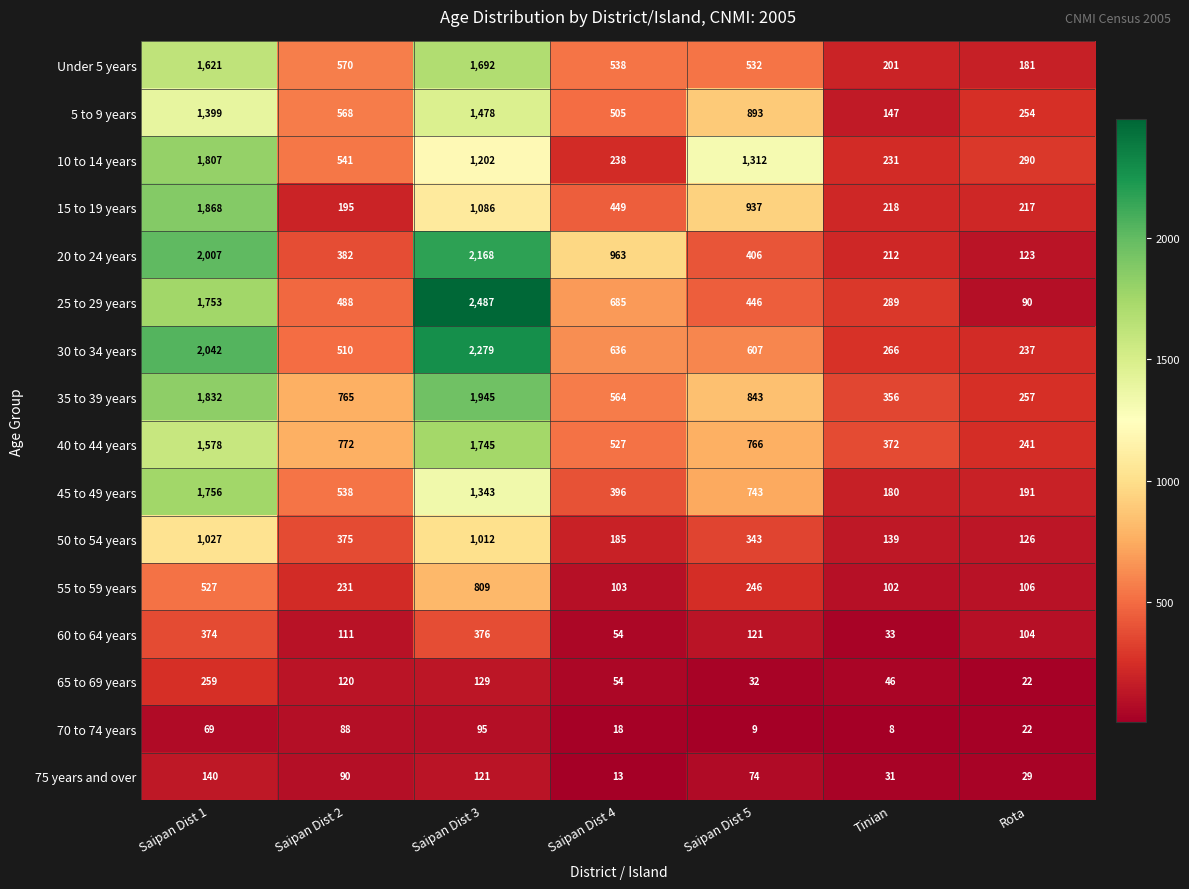

What is the smallest value displayed?

8